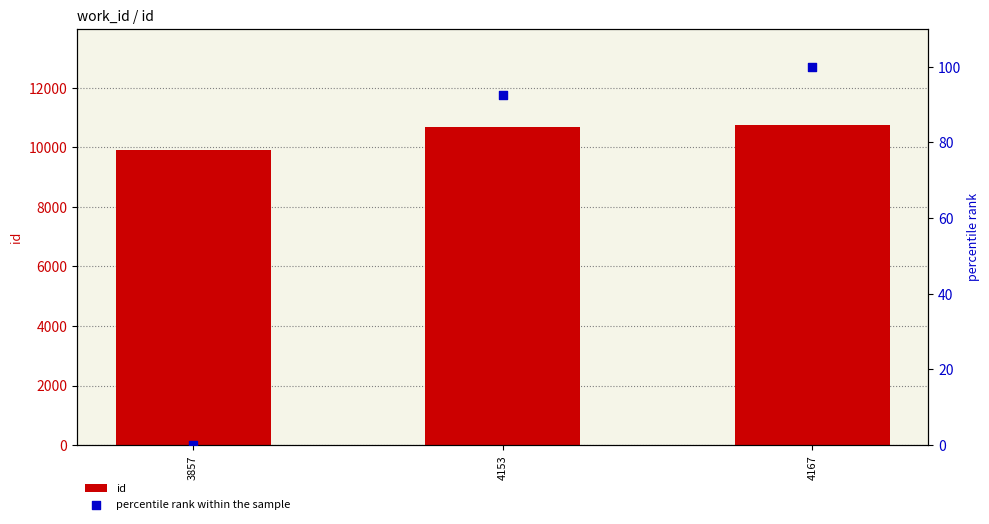

What is the total value across all series at 3857?

9907.0